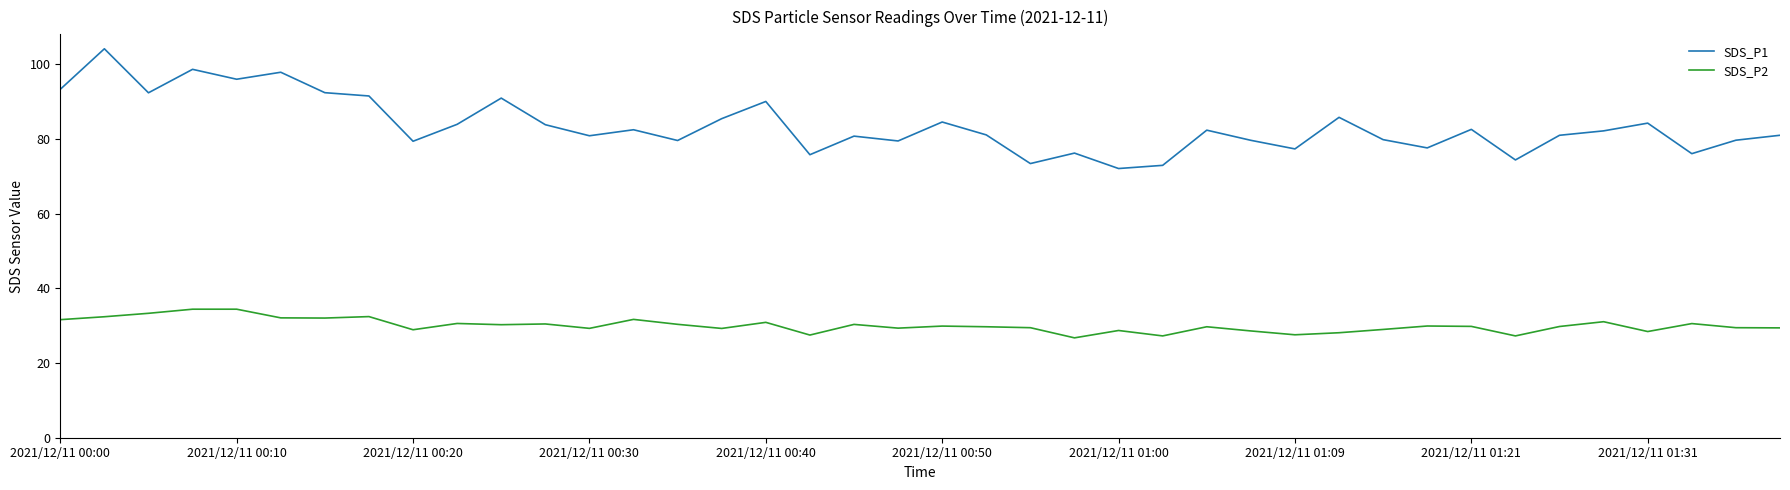

What are all the series names shown in the legend?

SDS_P1, SDS_P2